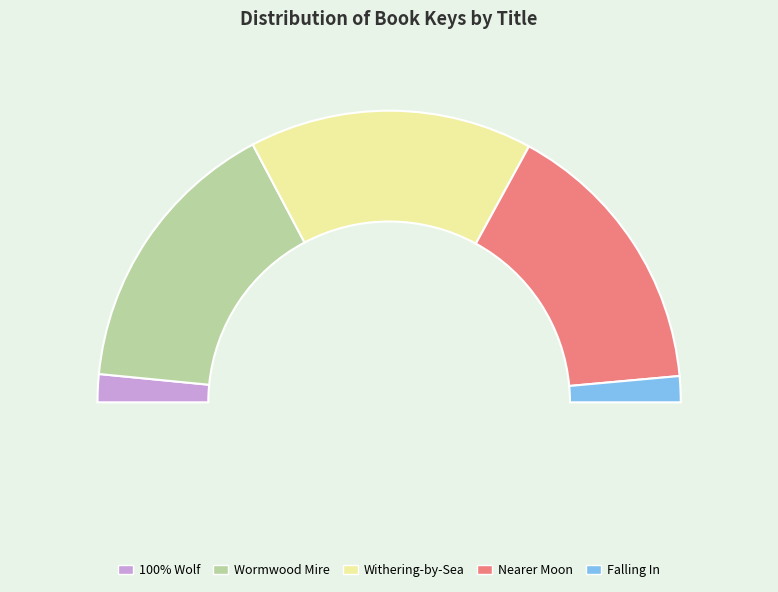

To the nearest percent, what is the combined percentage of Wormwood Mire and 100% Wolf?

35%